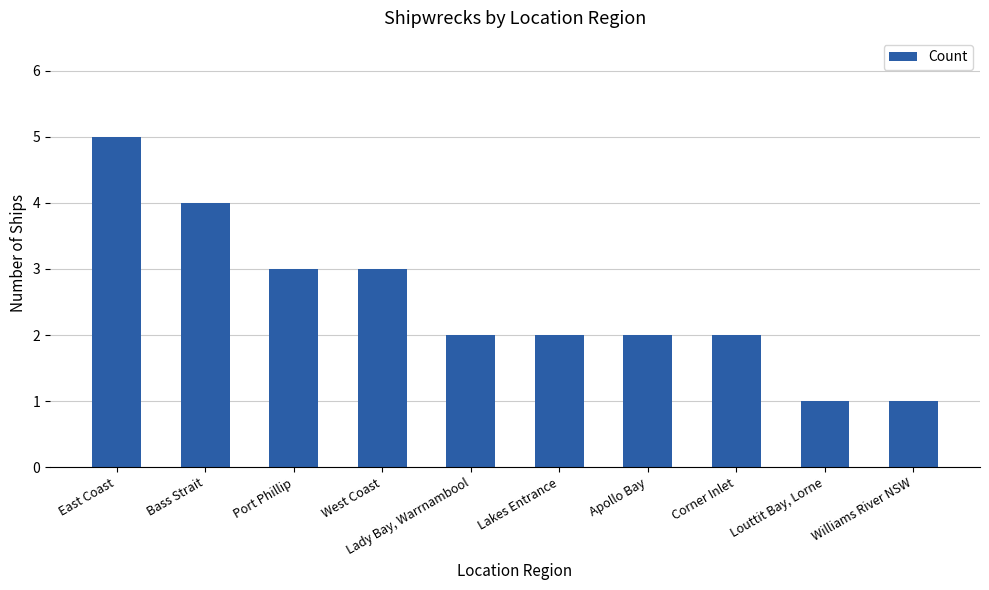

What is the label of the 4th bar from the left?

West Coast